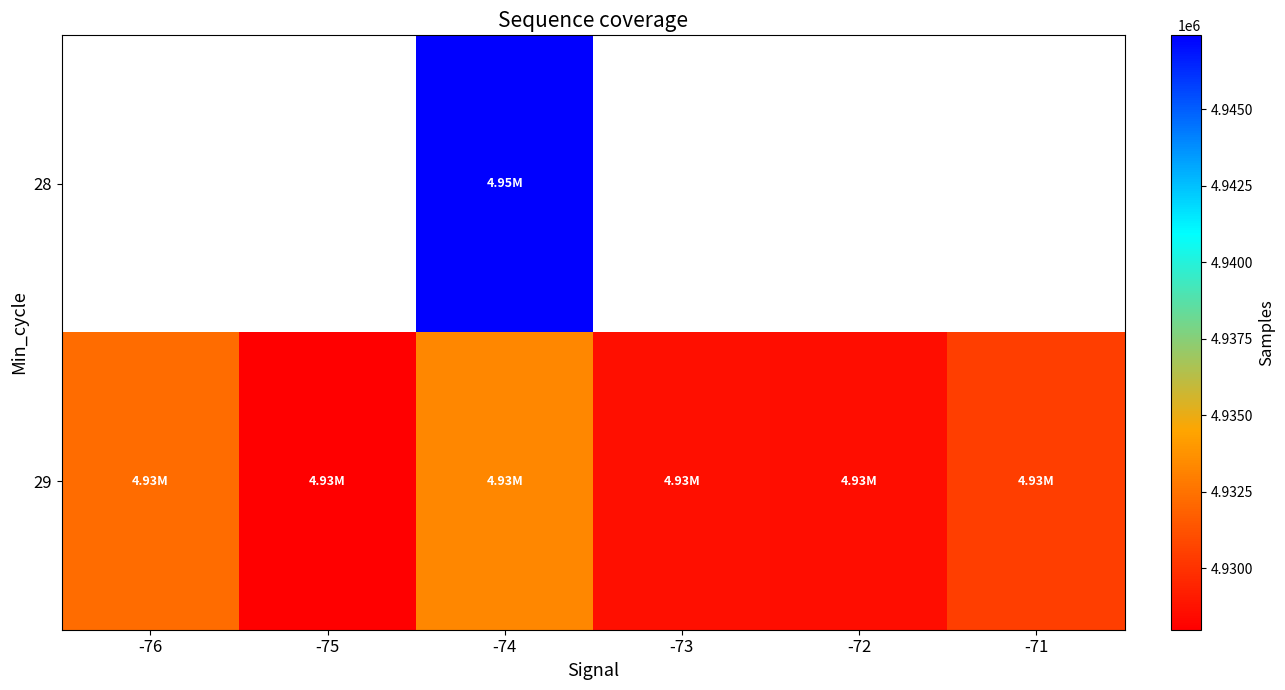

Which series has the widest spread of values?

29